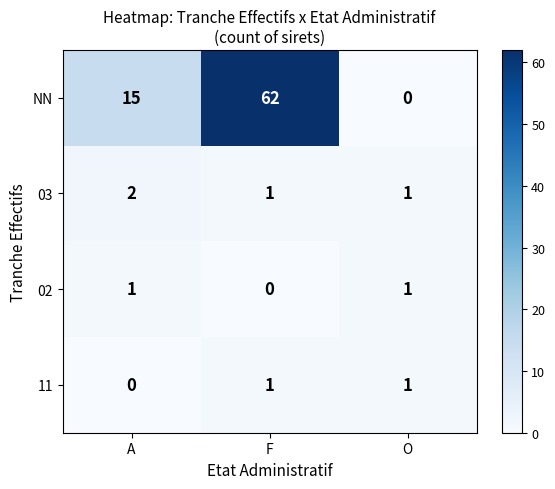

Rank the series at A from highest to lowest value.

NN, 03, 02, 11